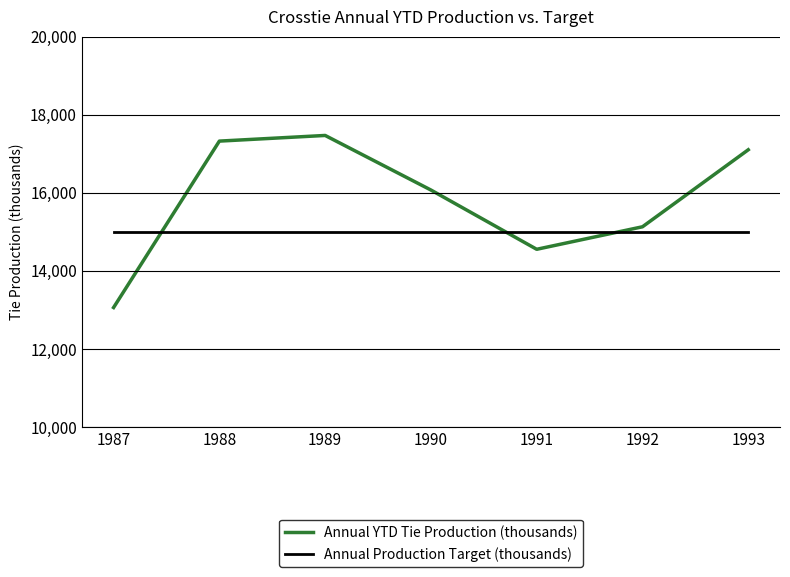

What is the spread (max minus min) of values at 1992?

129